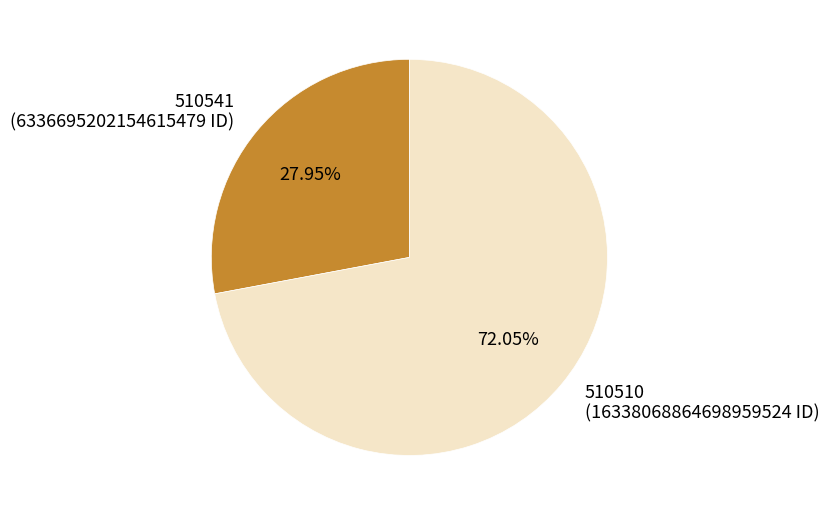

Approximately how many times larger is the value at 510510 compared to 510541?

2.6